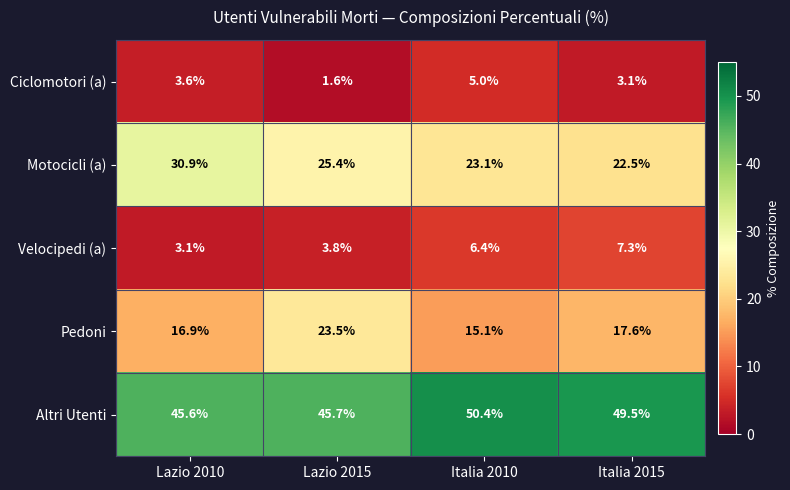

What is the sum of the Velocipedi (a) values at Italia 2015 and Italia 2010?

13.7